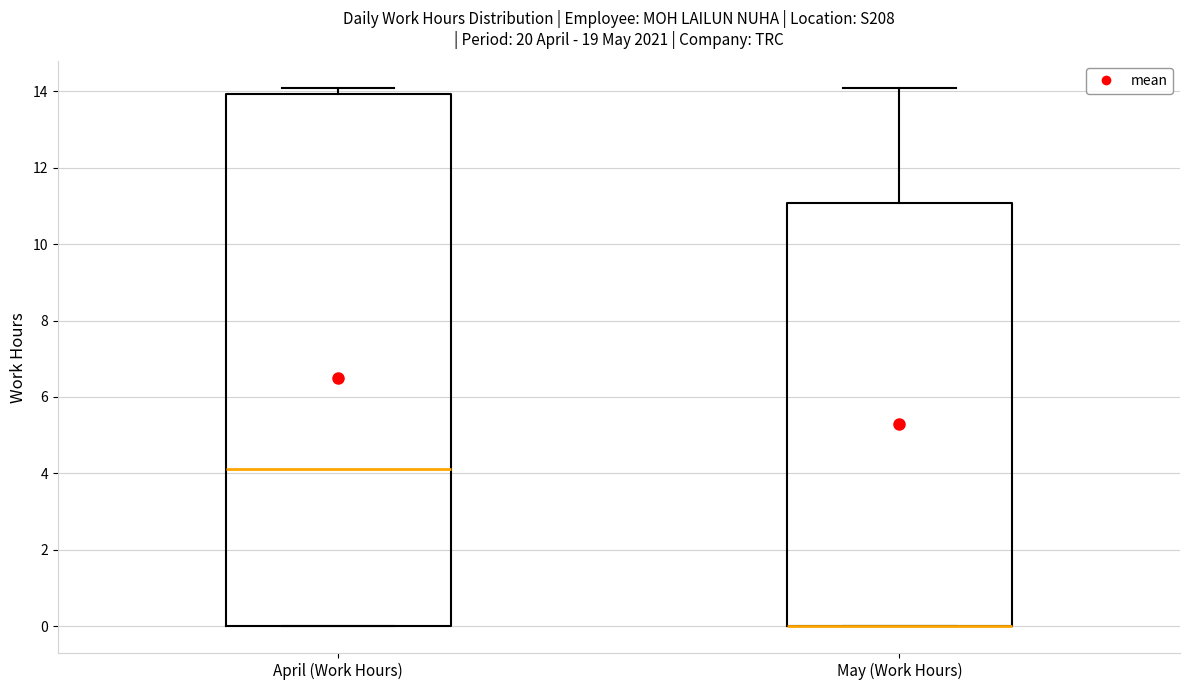

Reading left to right, read every box against the y-axis: the position of its median line, the range the box covers, and the ends of its whiskers. The values are not printed on the chart, so give them approximately, as read against the axis.

April (Work Hours): median 4.2, box 0.0 to 14.0, whiskers 0.0 to 14.0 (just above the box's upper edge)
May (Work Hours): median 0.0 (drawn on the box's lower edge), box 0.0 to 11.0, whiskers 0.0 to 14.0